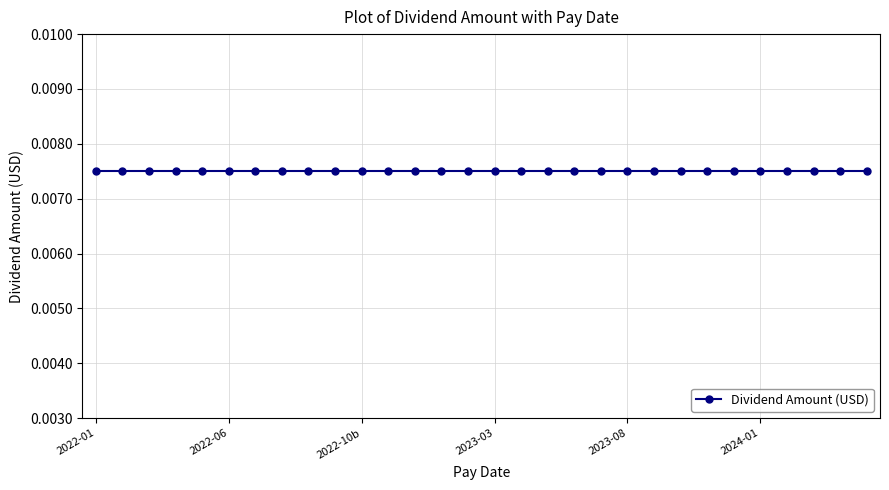

Rank the categories by value from highest to lowest.

2022-01, 2022-02, 2022-03, 2022-04, 2022-05, 2022-06, 2022-07, 2022-08, 2022-09, 2022-10, 2022-11, 2022-12, 2023-01, 2023-02, 2023-03, 2023-04, 2023-05, 2023-06, 2023-07, 2023-08, 2023-09, 2023-10, 2023-11, 2023-12, 2024-01, 2024-02, 2024-03, 2024-04, 2024-05, 2024-06